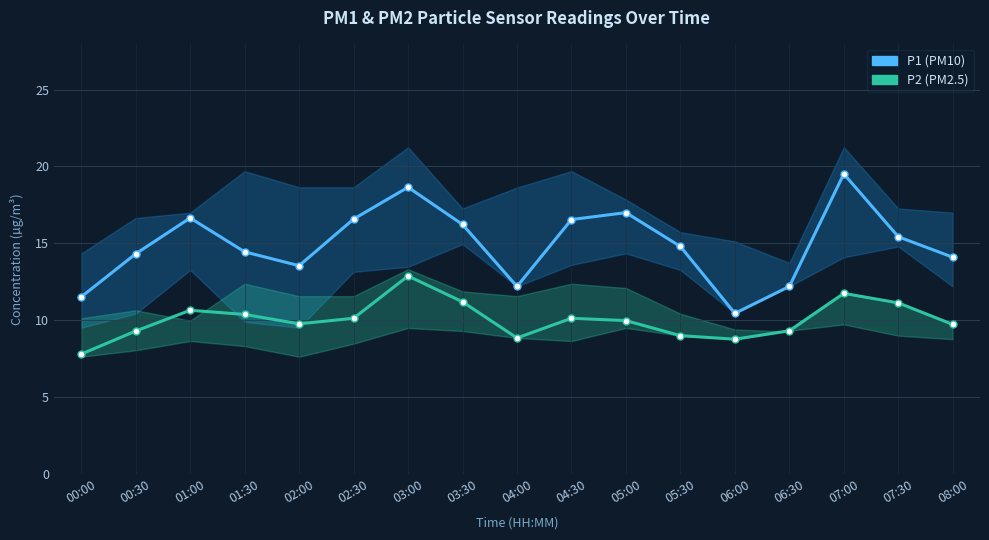

What are all the series names shown in the legend?

P1, P2